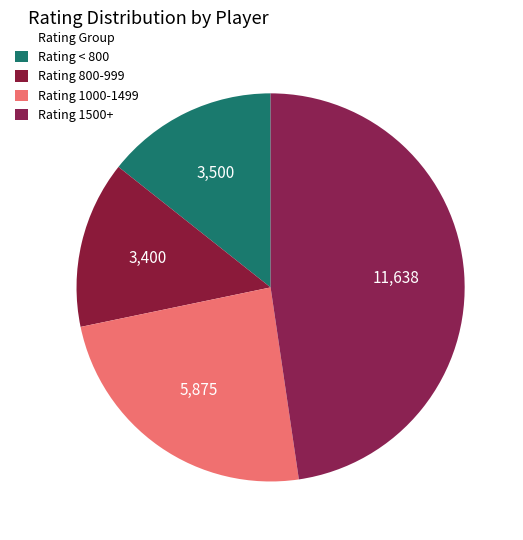

How many segments does this pie chart have?

4